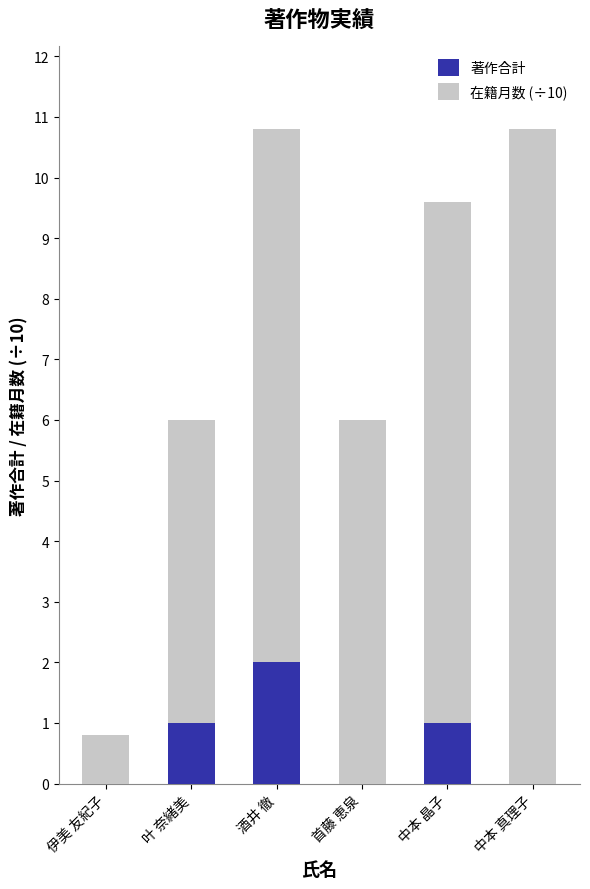

Is it true that 著作合計 equals 0.7 at 伊美 友紀子?

False